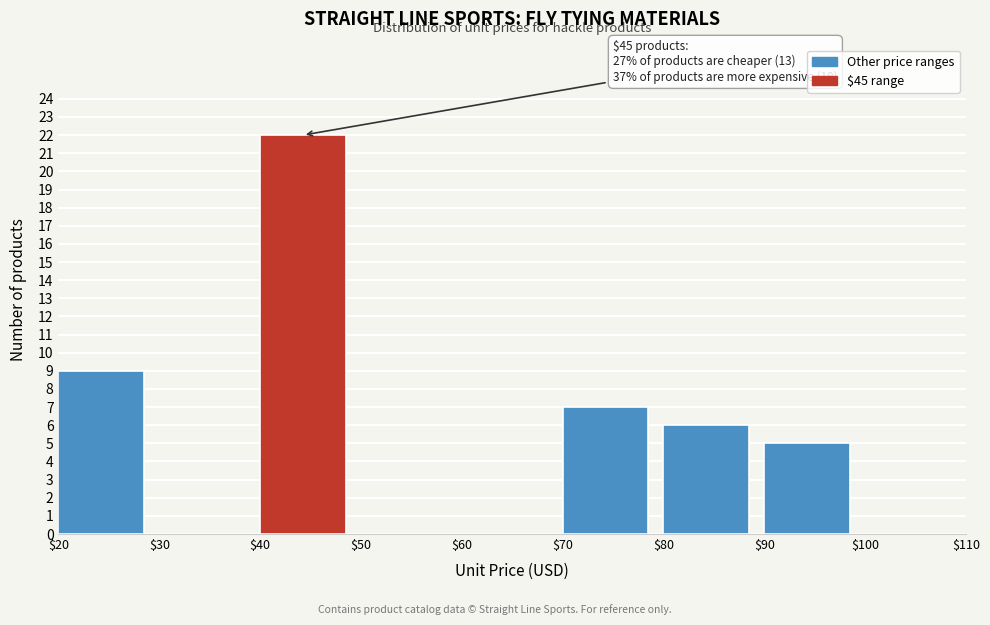

Which range on the x-axis has the tallest bar?

$40 to $50